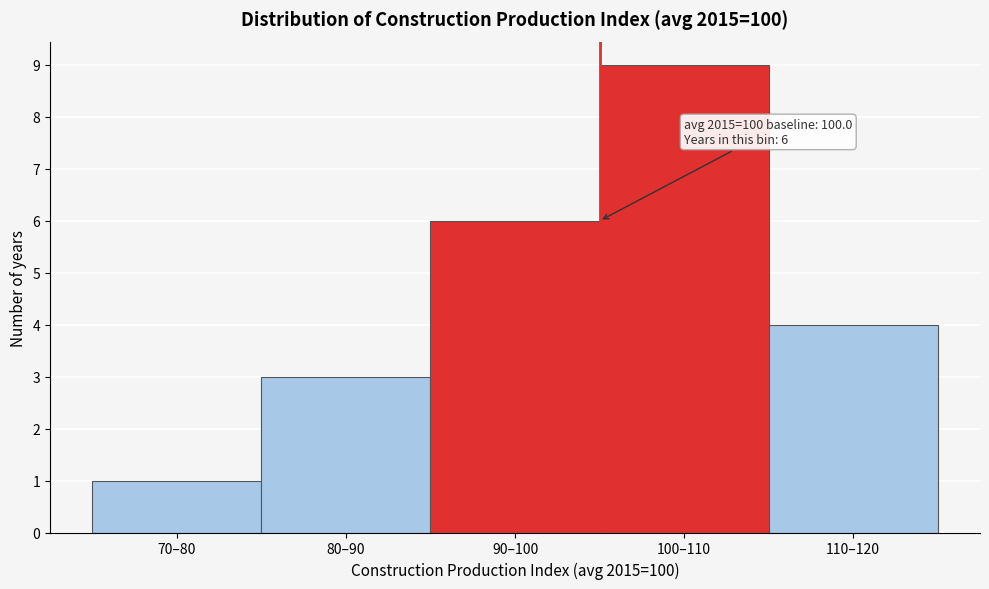

Reading left to right, what are all the values shown in this chart?

1	3	6	9	4